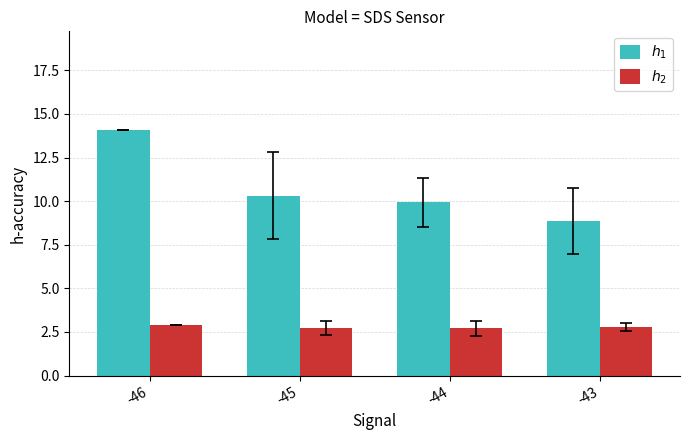

At -45, list the series in order from largest to smallest.

$h_1$, $h_2$